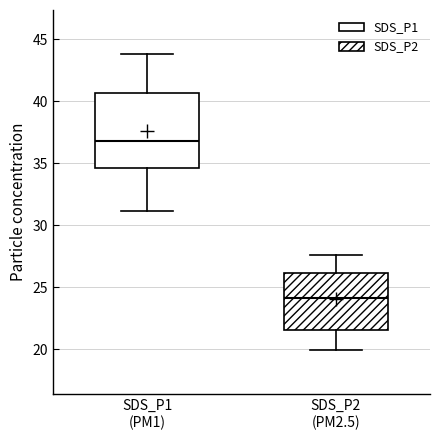

Where does the lower whisker of the box for SDS_P1 (PM1) end on the y-axis? The values are not printed on the chart, so give them approximately, as read against the axis.

31.0